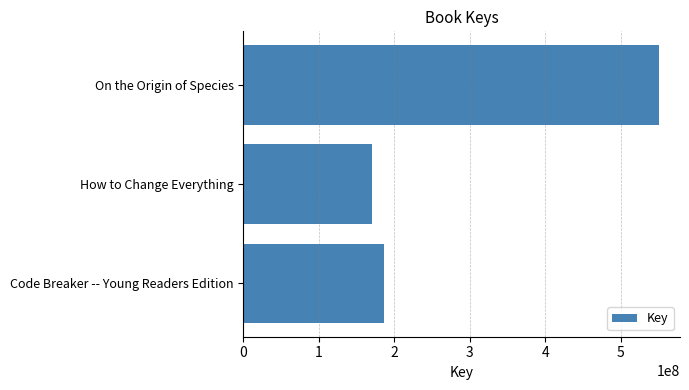

Which label corresponds to the largest value in the chart?

On the Origin of Species